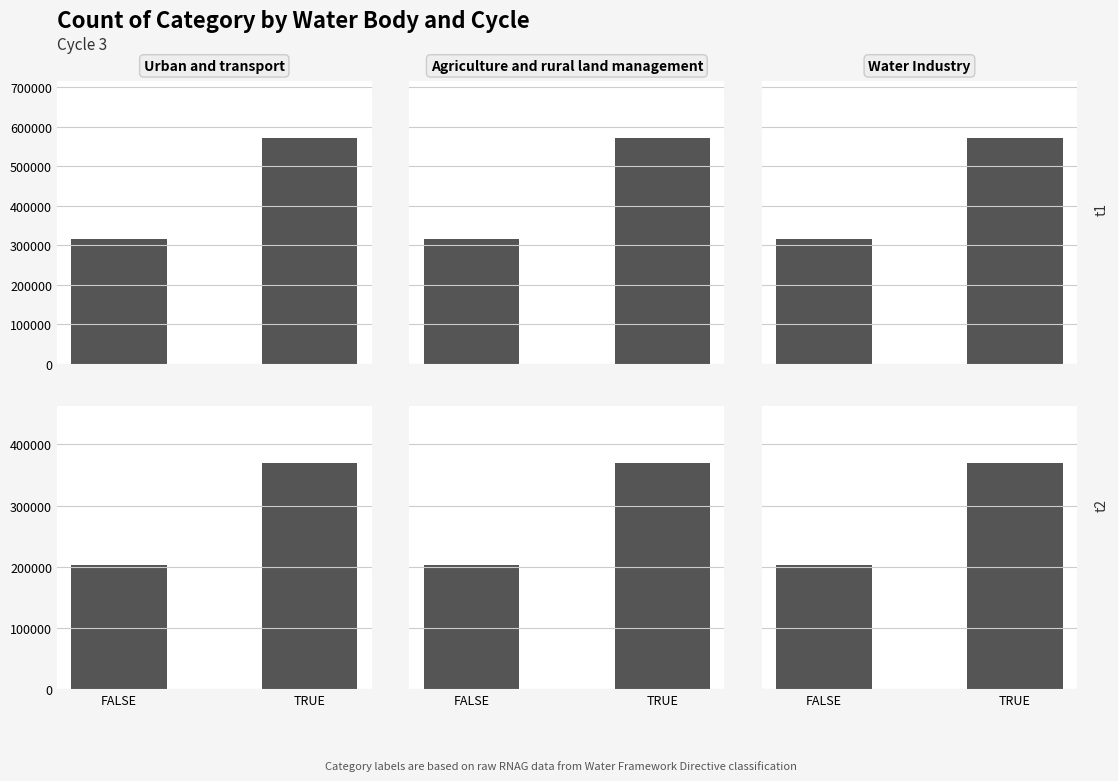

What is the label of the 2nd bar from the right?

FALSE